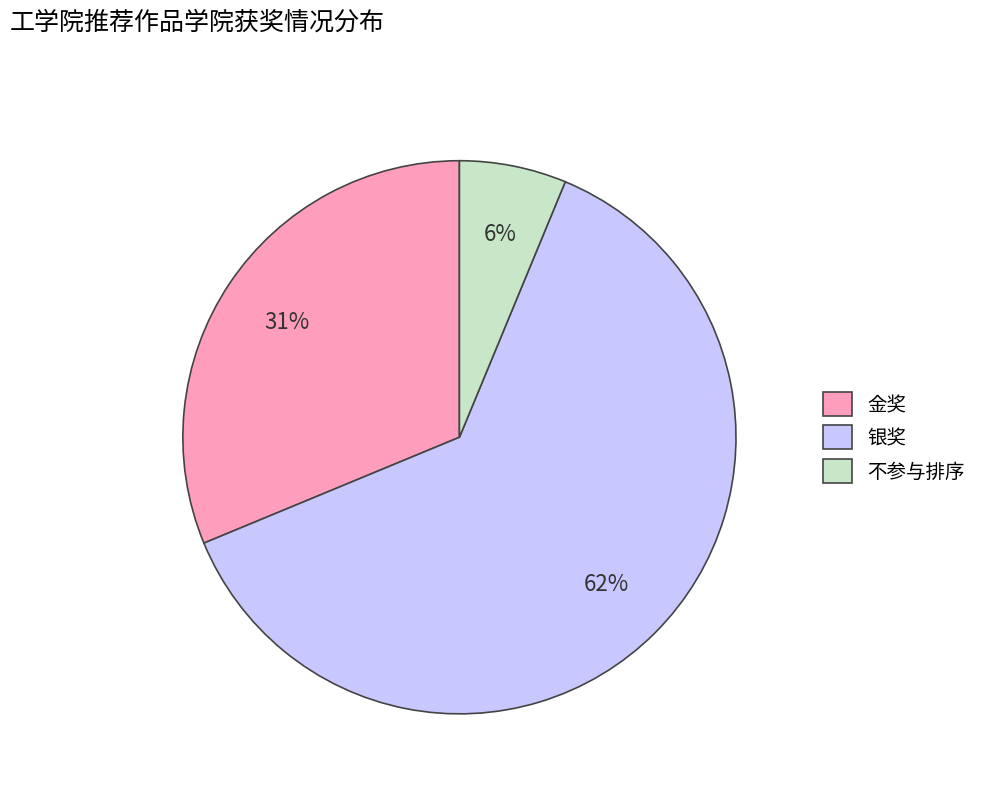

To the nearest percent, what portion does 金奖 represent?

31%